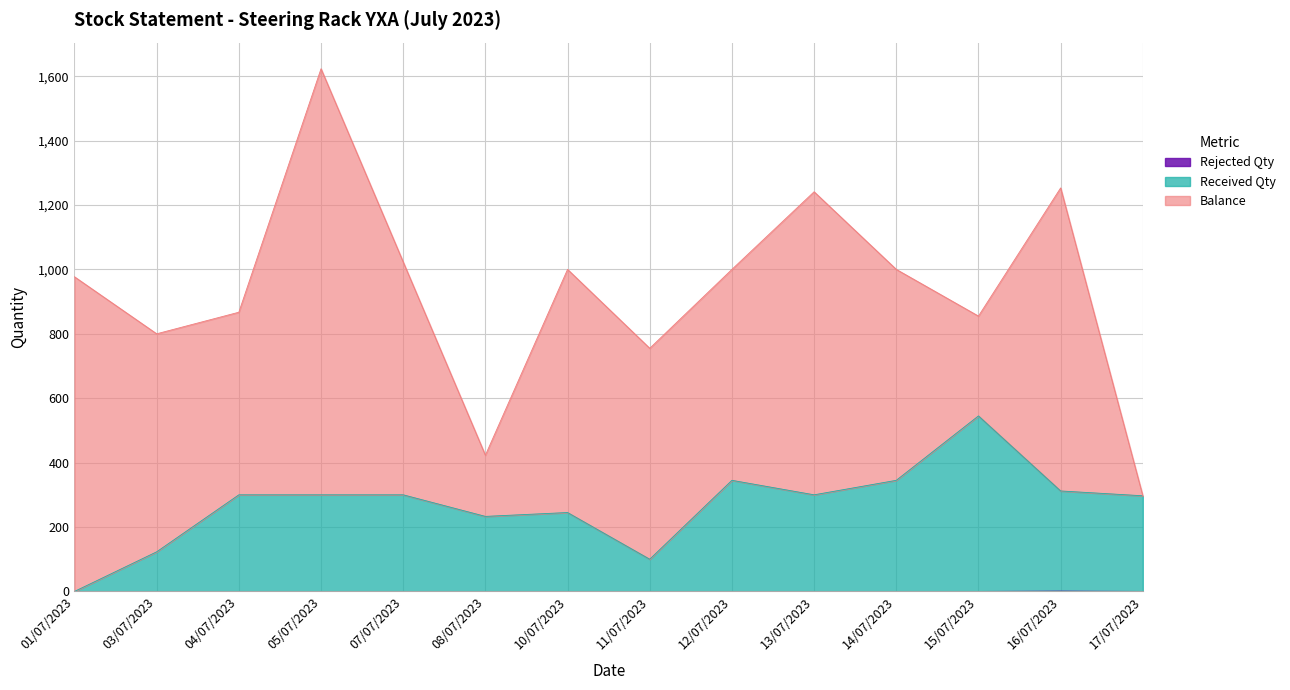

Where is the first local maximum for Rejected Qty?

16/07/2023